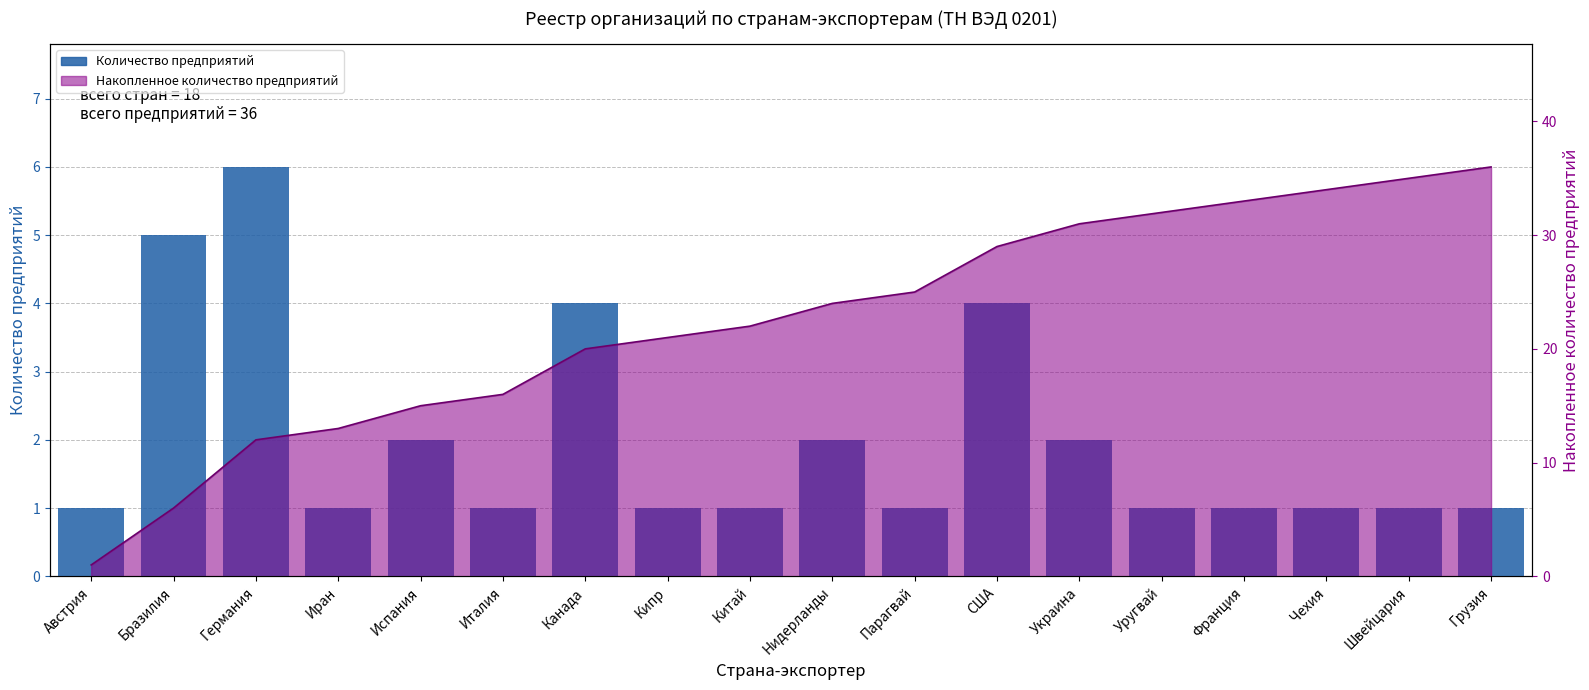

Reading left to right, list all the values displayed in this chart.

Австрия=1	Бразилия=5	Германия=6	Иран=1	Испания=2	Италия=1	Канада=4	Кипр=1	Китай=1	Нидерланды=2	Парагвай=1	США=4	Украина=2	Уругвай=1	Франция=1	Чехия=1	Швейцария=1	Грузия=1